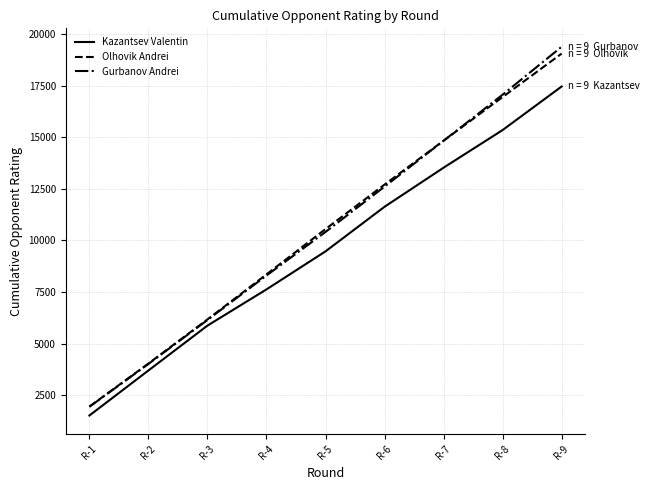

How many series are shown in this chart?

3